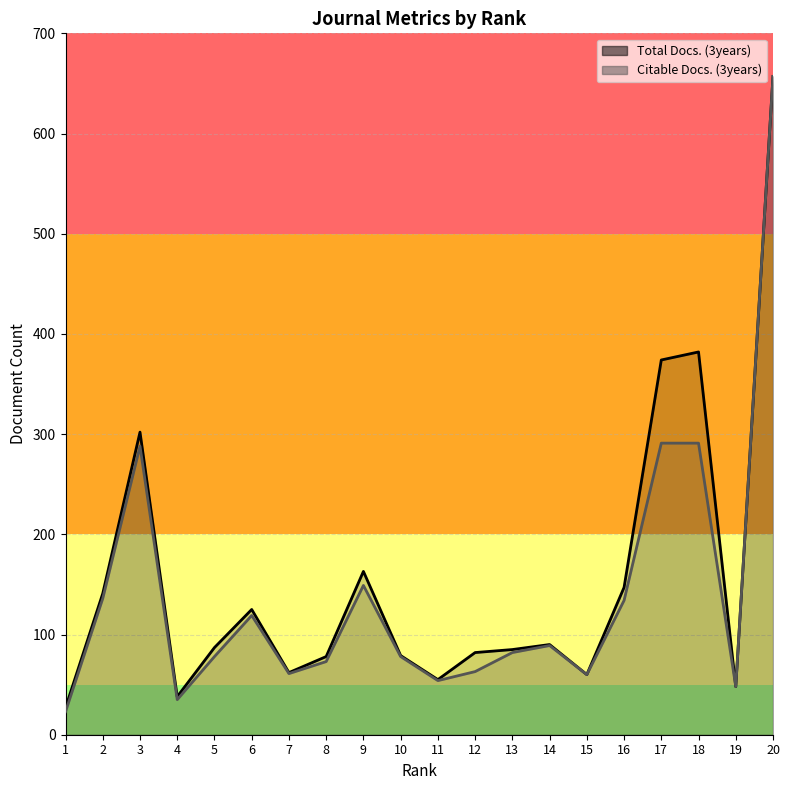

Does the chart display data point markers on the line(s)?

No